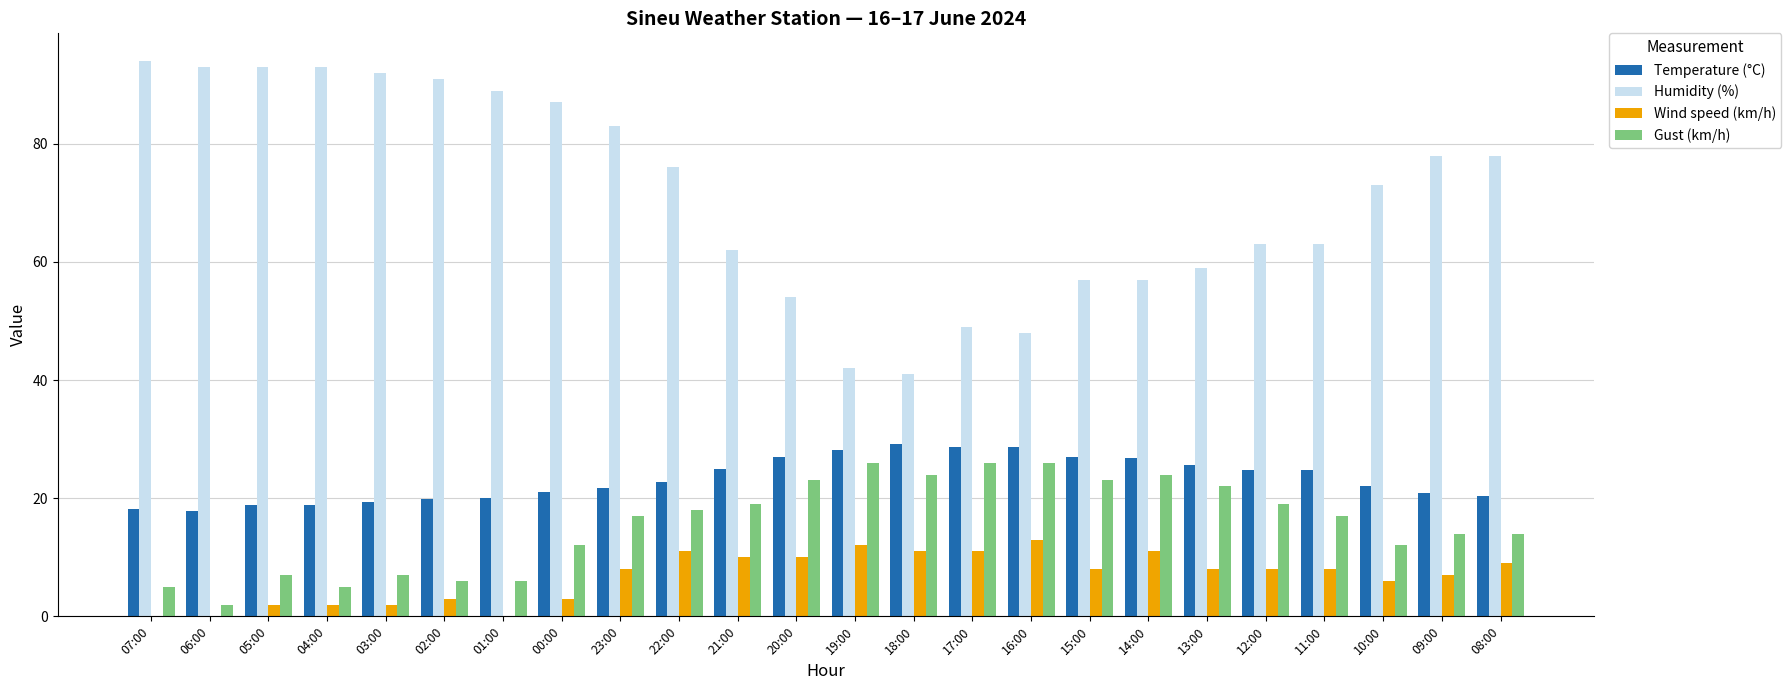

What is the sum of all Humidity (%) values?

1715.0